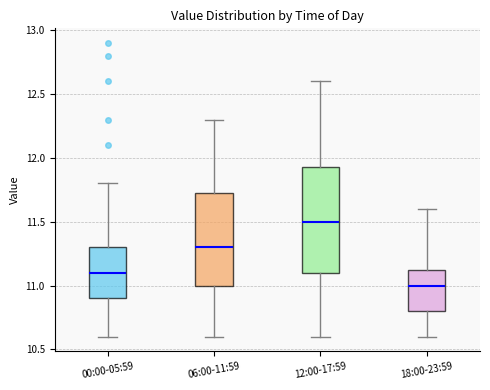

Where does the lower whisker of the box for 12:00-17:59 end on the y-axis? The values are not printed on the chart, so give them approximately, as read against the axis.

10.60